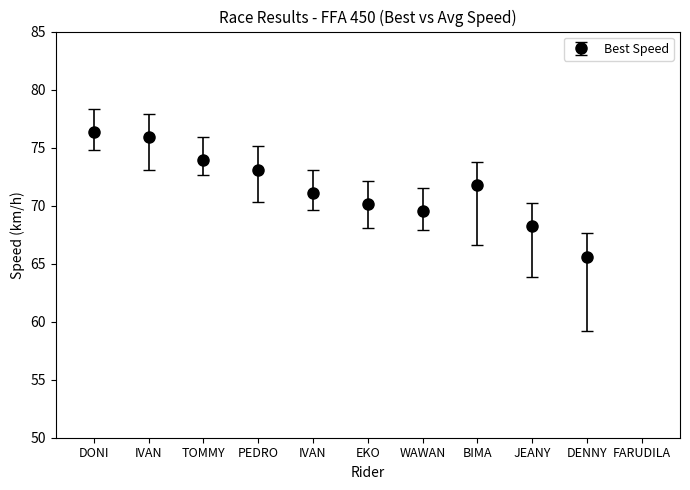

Reading right to left, list all the values displayed in this chart.

Best Speed: 0.0	65.6	68.2	71.7	69.6	70.1	71.1	73.1	74.0	75.9	76.3
Average Speed: 0.0	59.2	63.8	66.6	67.9	68.1	69.6	70.3	72.6	73.1	74.8
Total Laps: 0.0	67.6	70.2	73.7	71.6	72.1	73.1	75.1	76.0	77.9	78.3